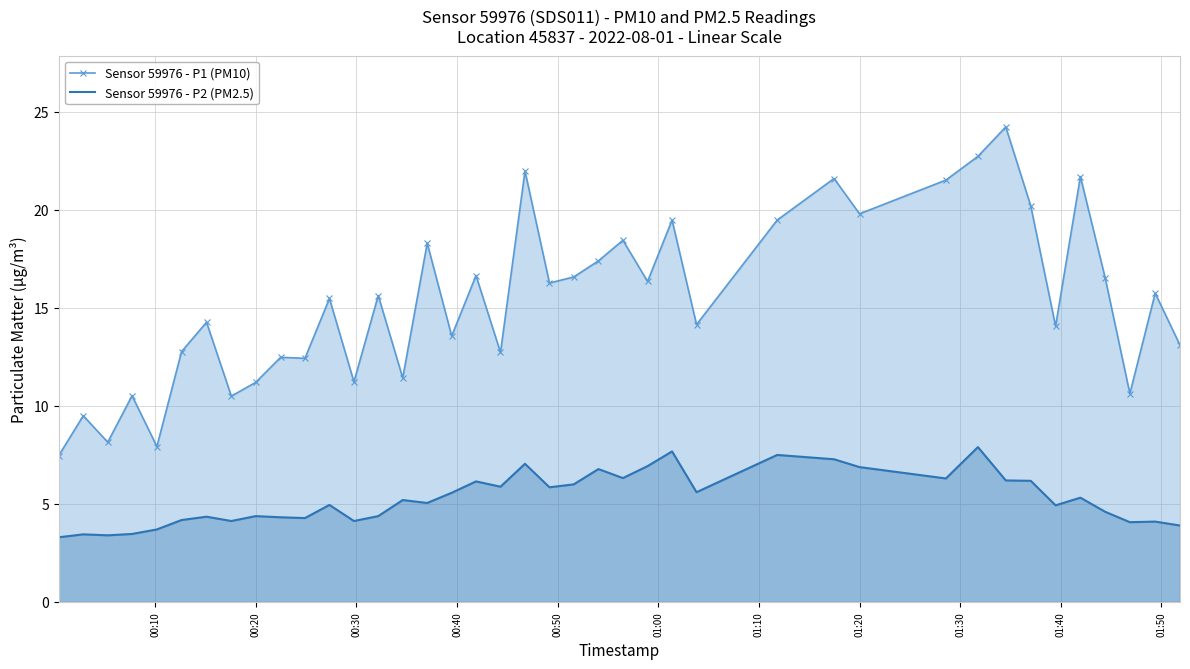

True or false: Sensor 59976 - P1 (PM10) and Sensor 59976 - P2 (PM2.5) cross at least once.

False